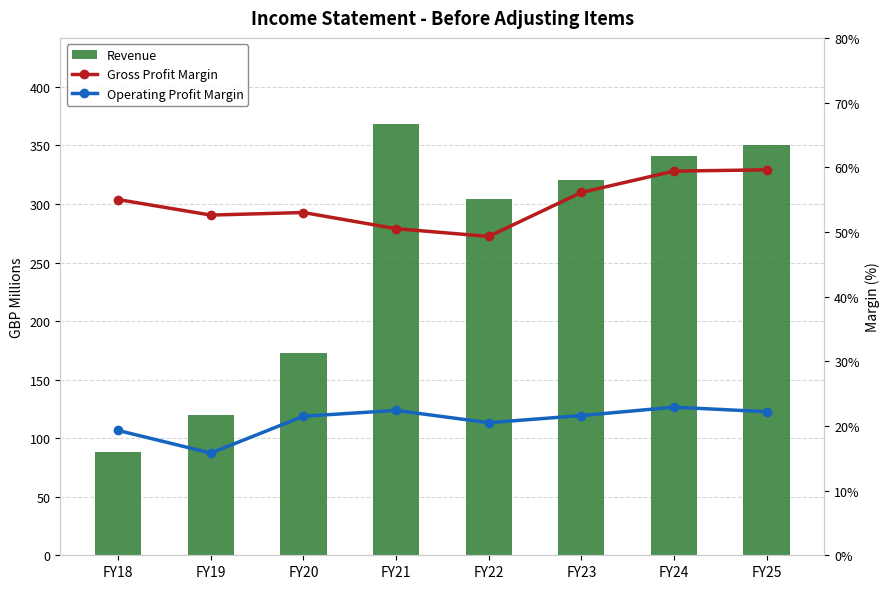

What is the minimum value shown in the chart?

15.8